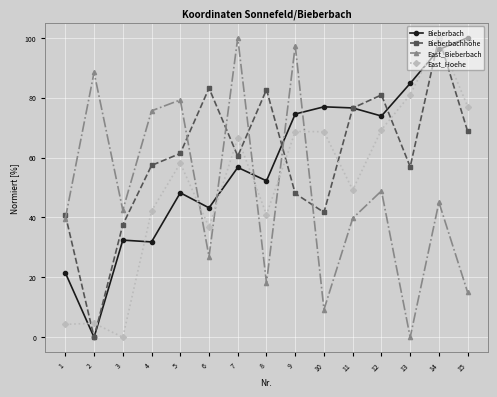

What is the total value across all series at 5?

247.0